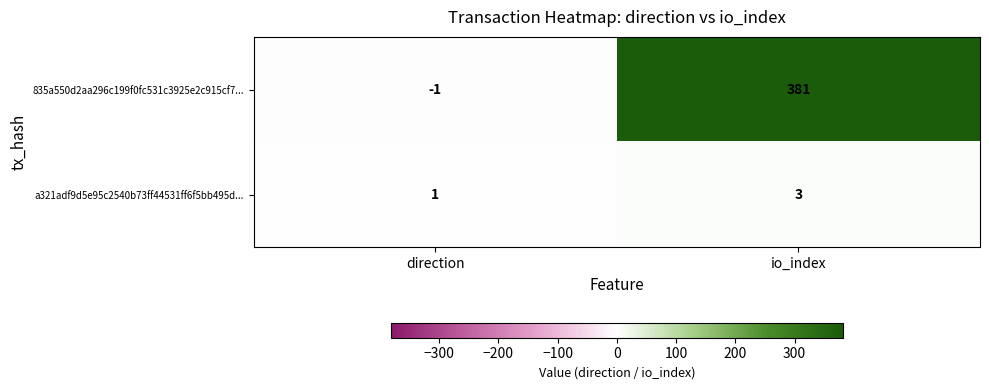

Rank the series by their maximum value, from lowest to highest.

a321adf9d5e95c2540b73ff44531ff6f5bb495d..., 835a550d2aa296c199f0fc531c3925e2c915cf7...